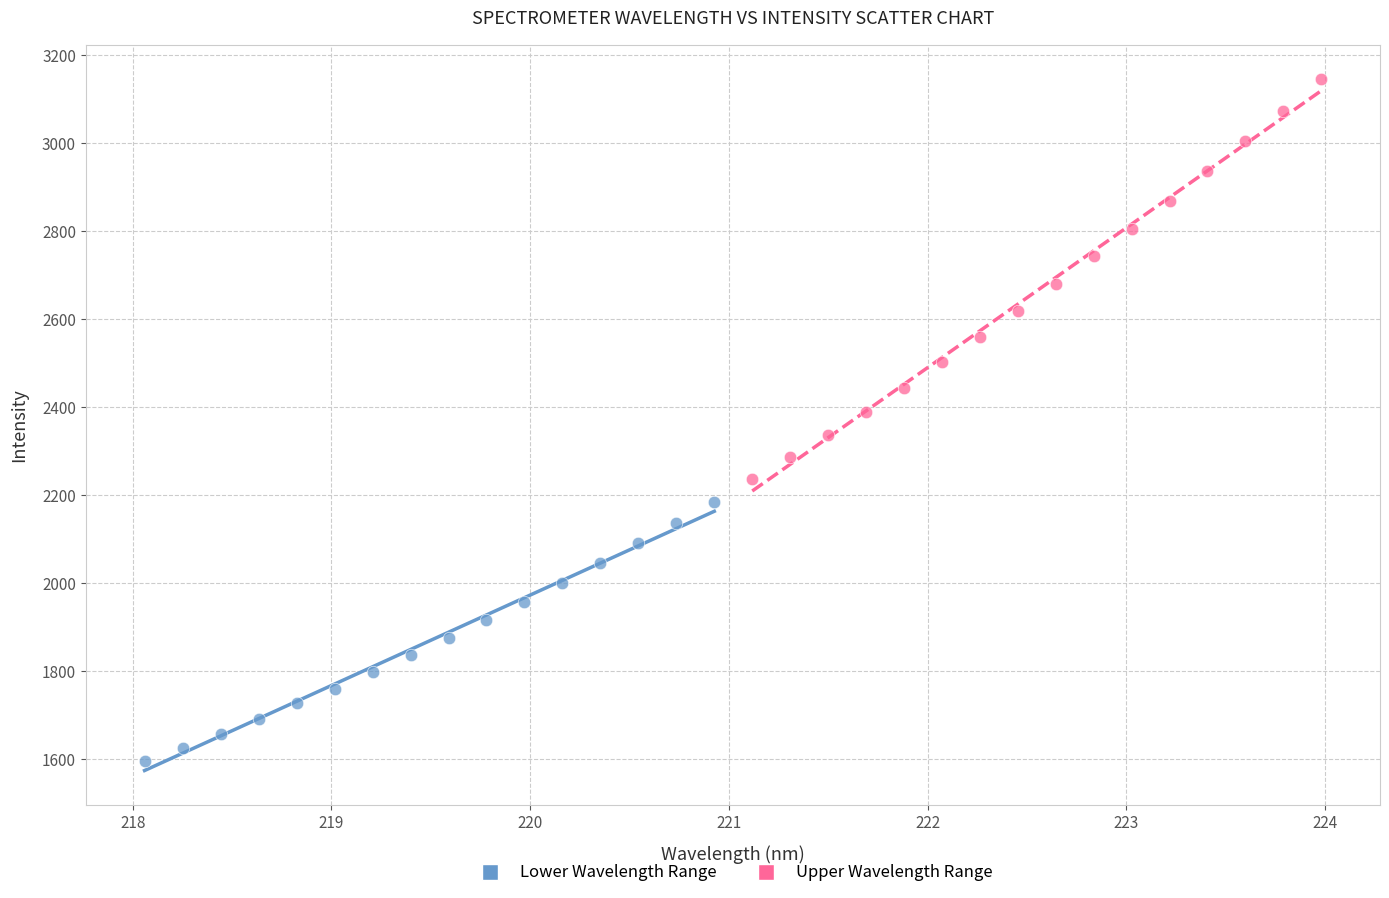

Which series reaches the maximum Y coordinate?

Upper Wavelength Range